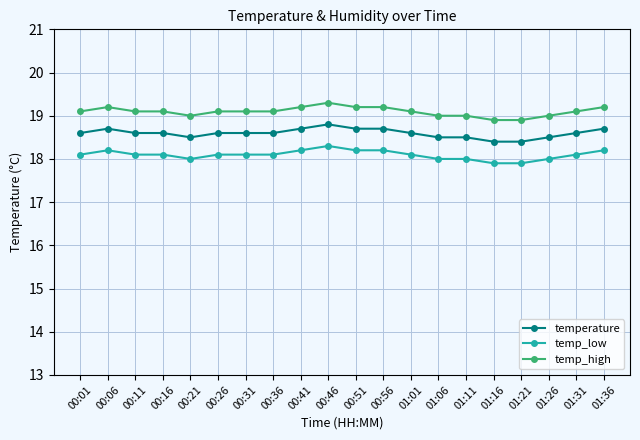

Which series has the largest total across all categories?

temp_high